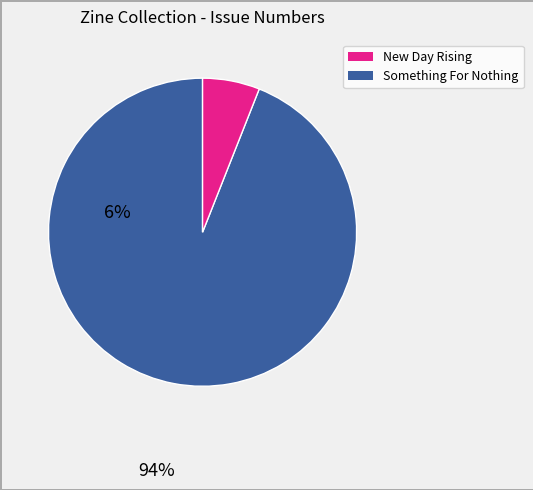

Is there a majority slice in this chart?

Yes